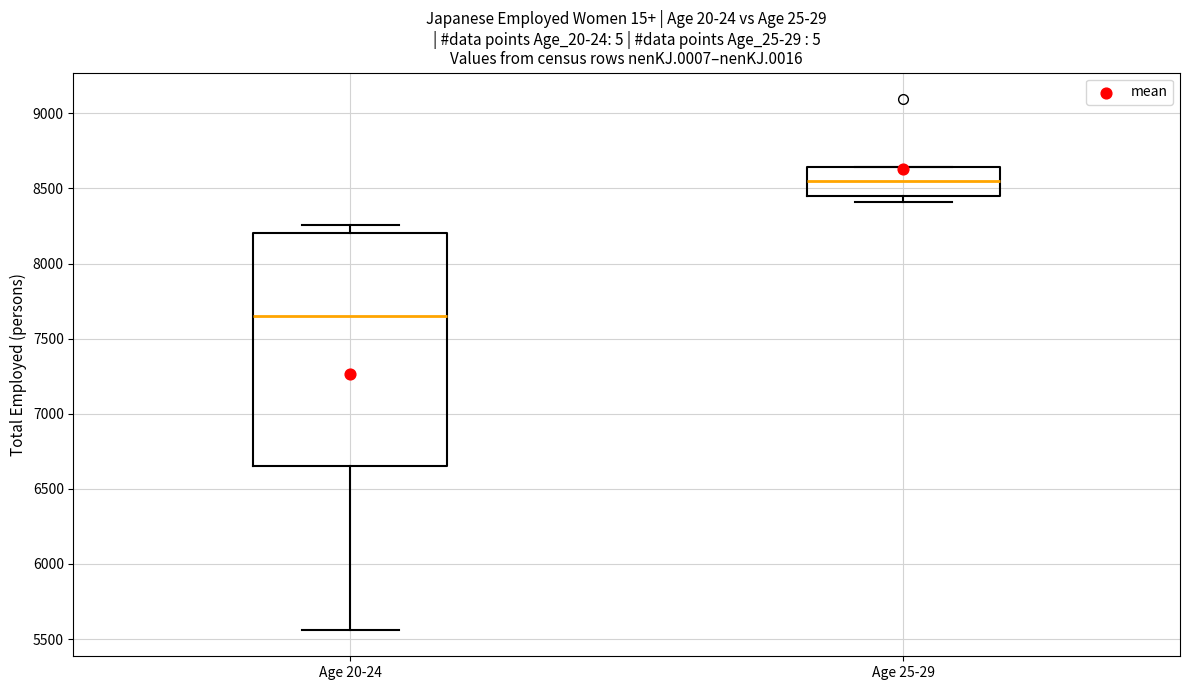

Which box is the tallest, from its lower edge to its upper edge?

Age 20-24